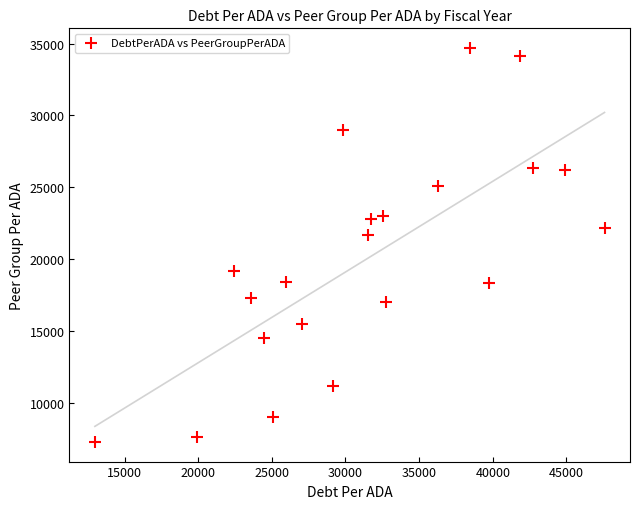

What Y value in the scatter plot is closest to 20985?

21700.6